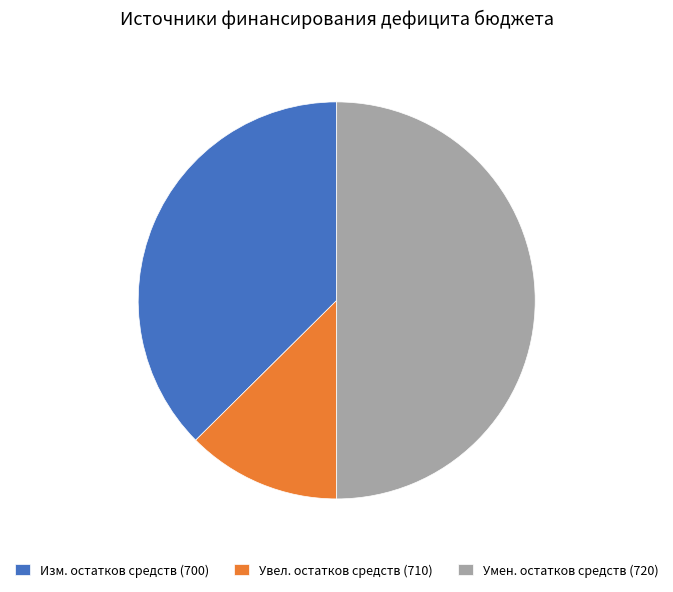

Which slice represents more than half of the pie?

Умен. остатков средств (720)